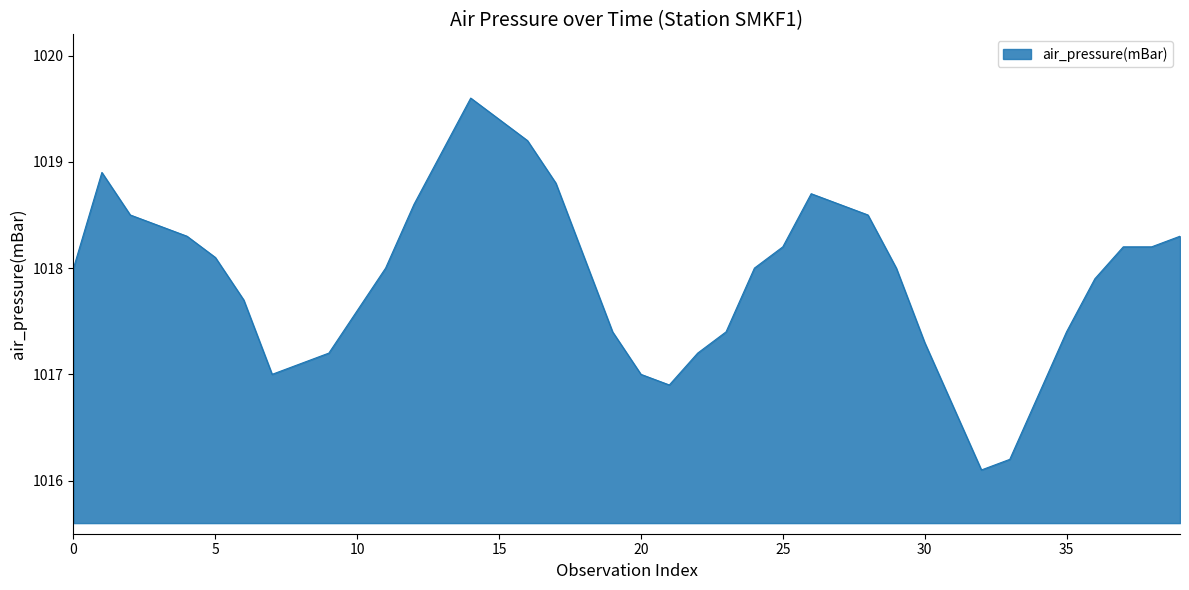

What is the difference between the maximum and minimum values?

3.5